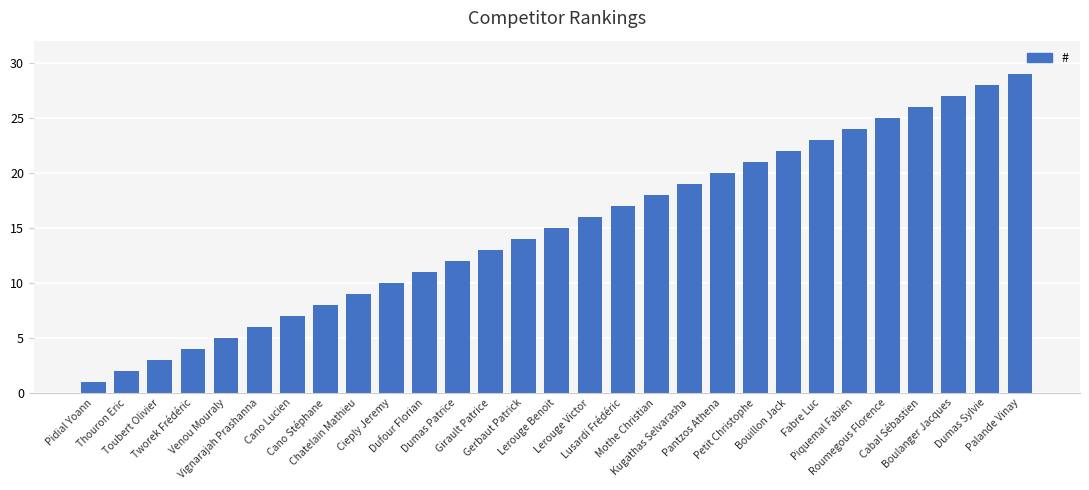

The chart shows a value of 3 at Cano Lucien. True or false?

False